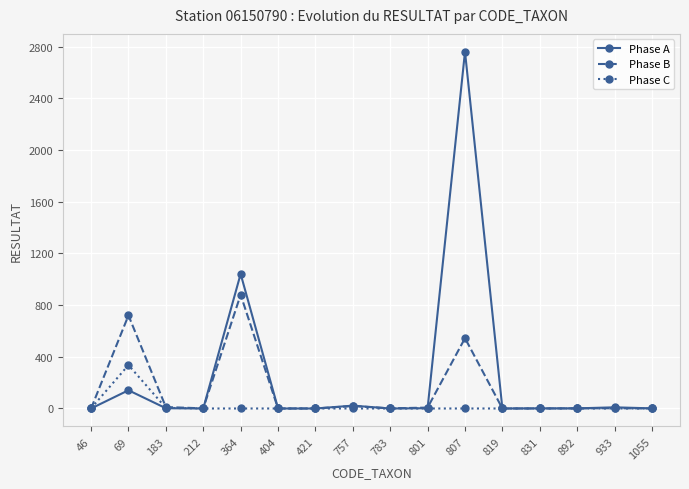

Is it true that Phase A equals 0 at 819?

True